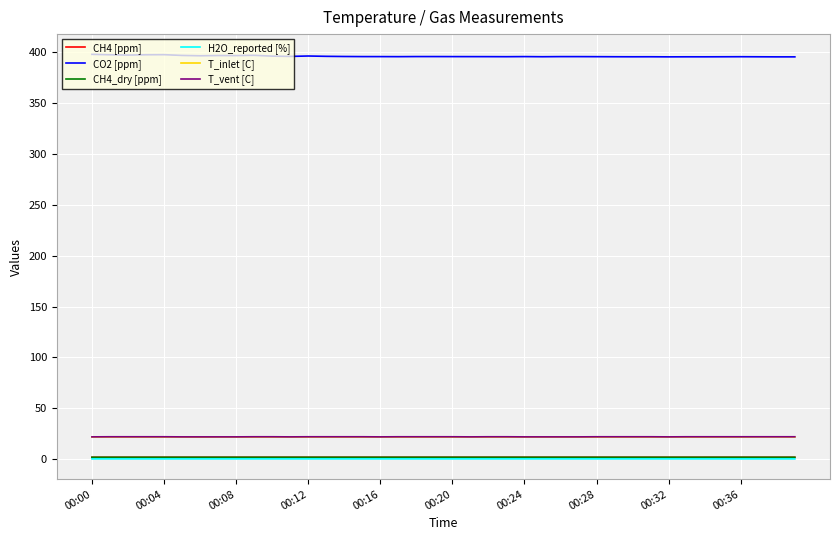

Is this an area chart (filled region under the line)?

No